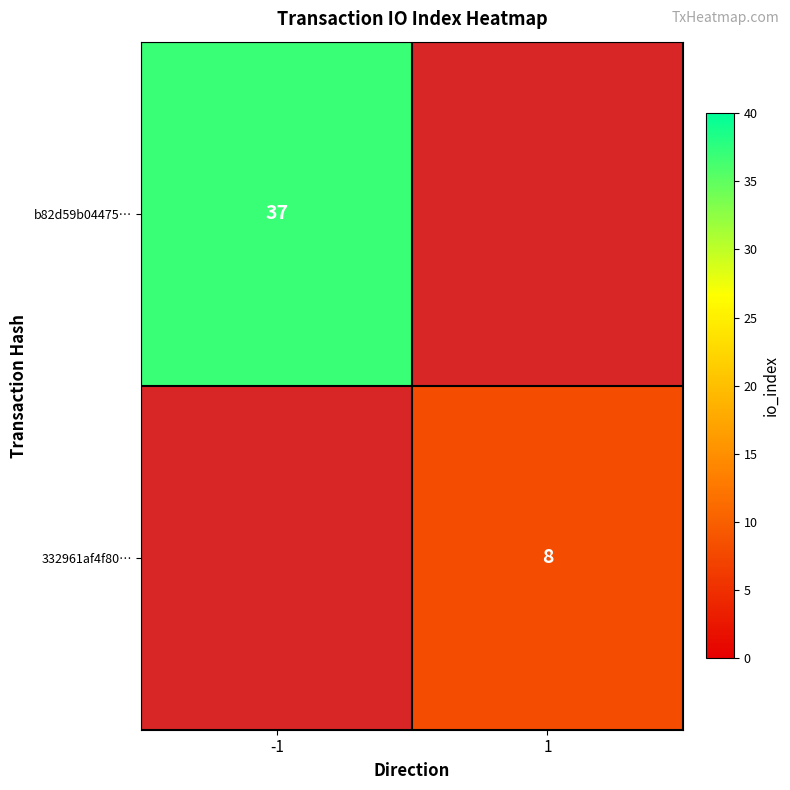

True or false: b82d59b04475… has a value of 37 at -1.

True